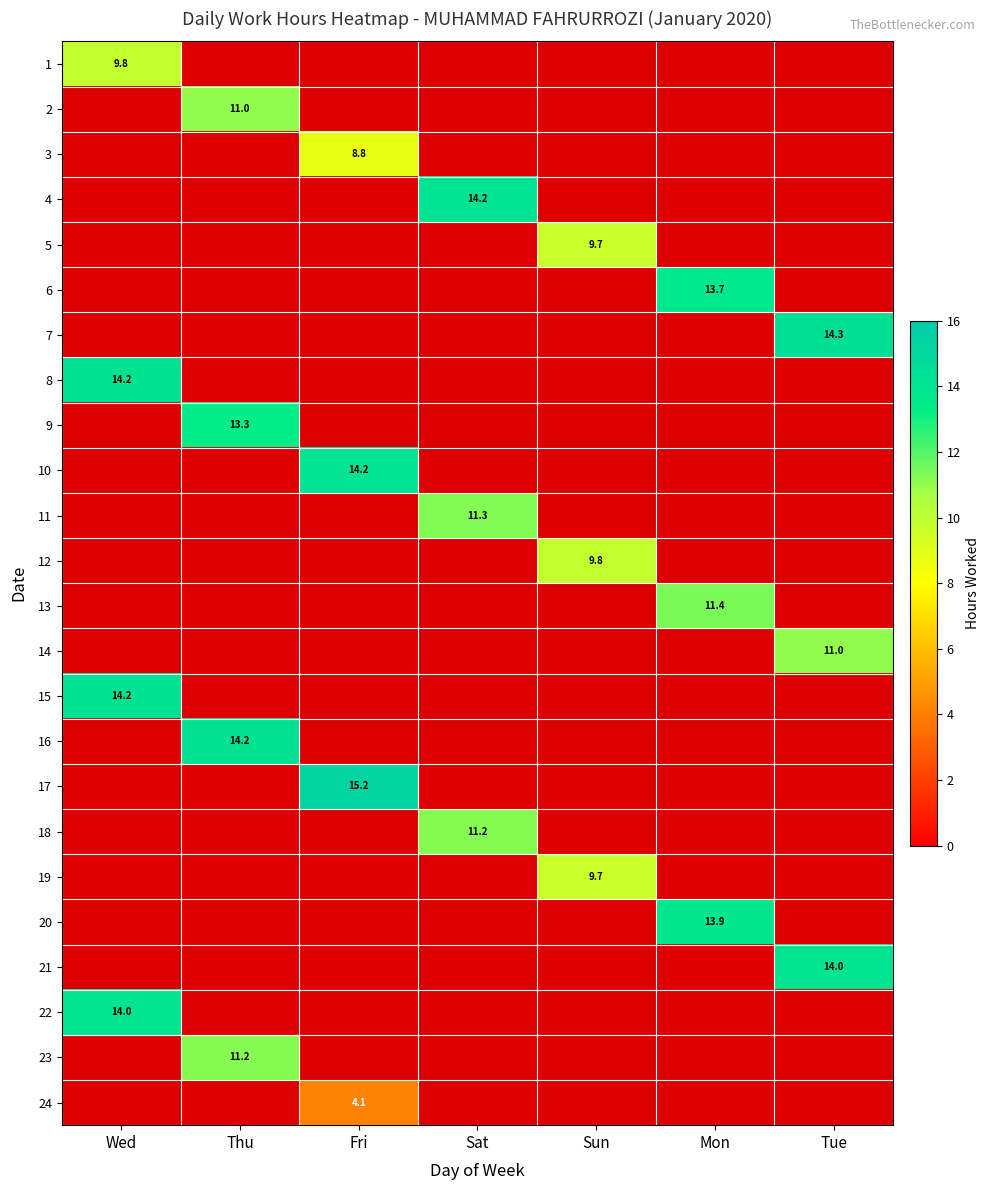

Which category has the highest value in the 1 series?

Wed